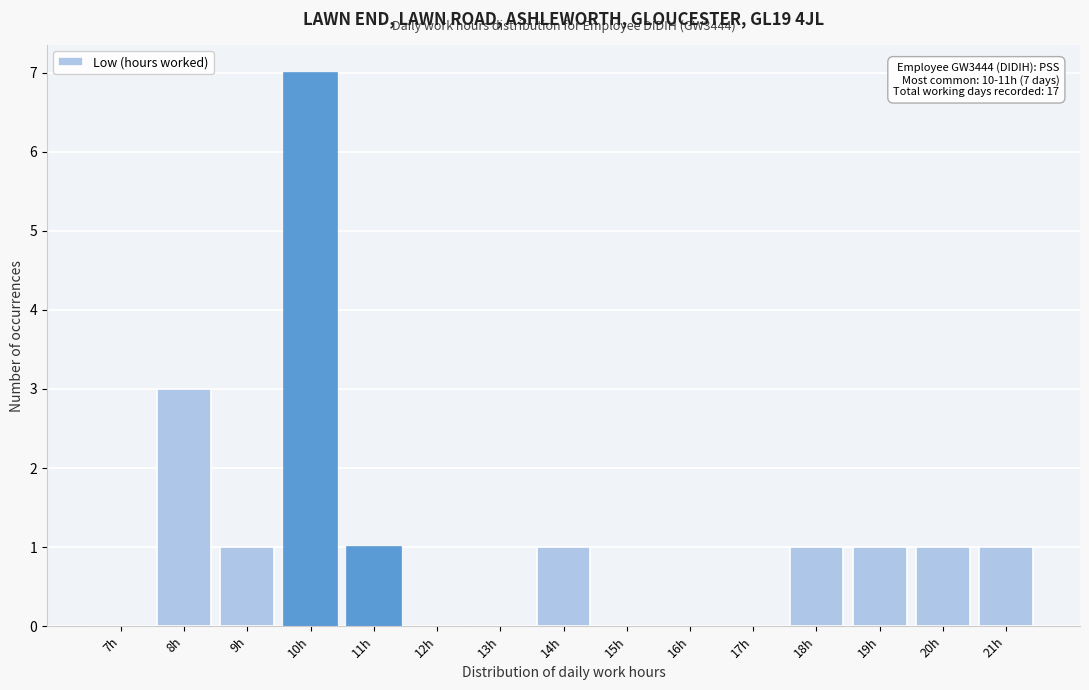

Reading right to left, extract all data points from this chart.

21h=1	20h=1	19h=1	18h=1	17h=0	16h=0	15h=0	14h=1	13h=0	12h=0	11h=1	10h=7	9h=1	8h=3	7h=0